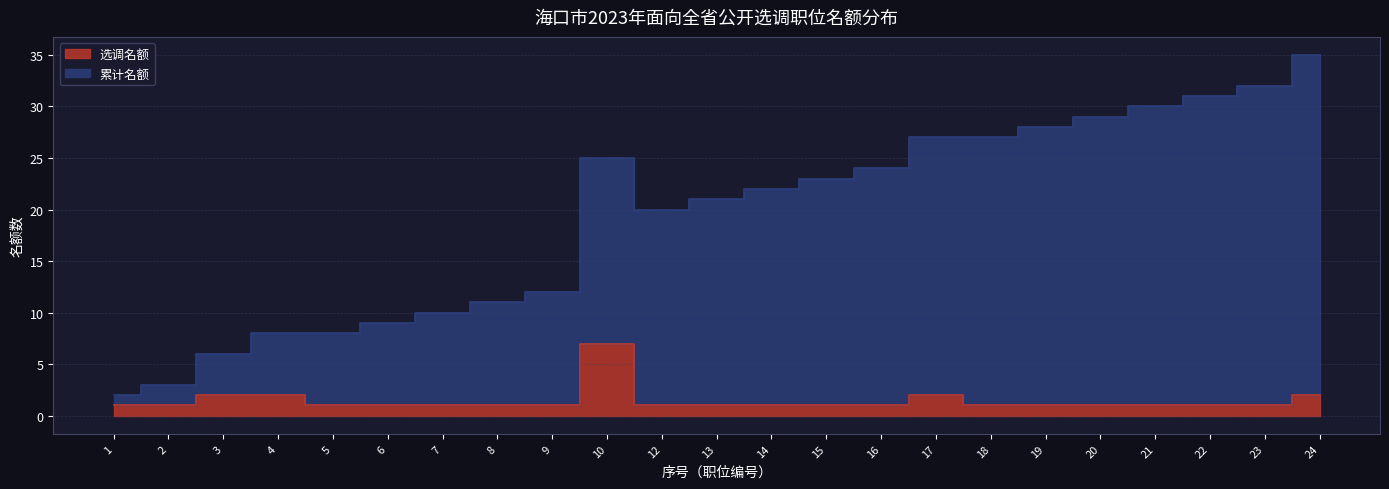

The 选调名额 series shows 11 at 10. True or false?

False